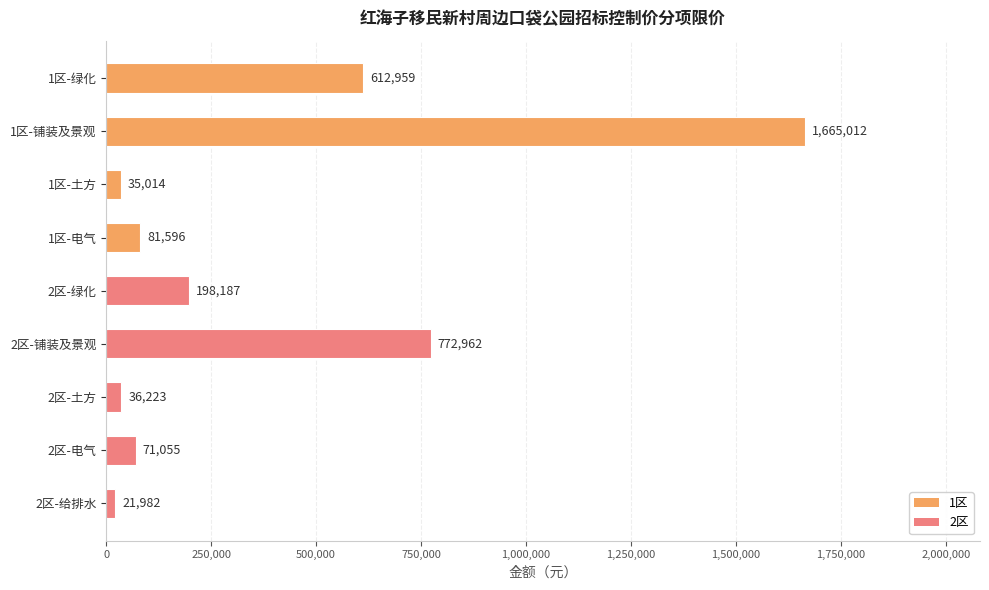

Reading bottom to top, list all the values displayed in this chart.

2区-给排水=21982	2区-电气=71055	2区-土方=36223	2区-铺装及景观=772962	2区-绿化=198187	1区-电气=81596	1区-土方=35014	1区-铺装及景观=1665012	1区-绿化=612959